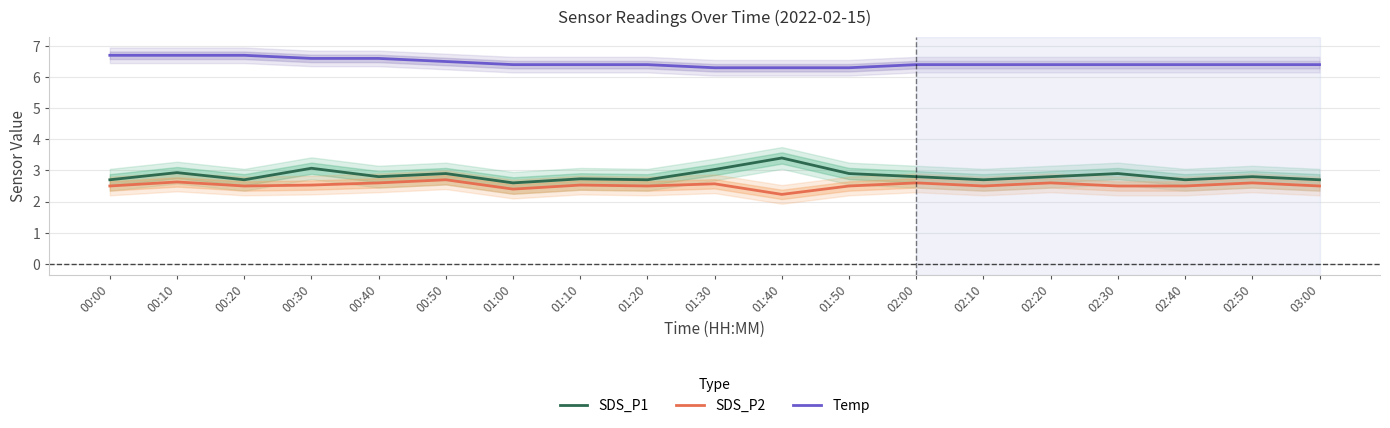

What is the difference between the second highest and minimum values in the SDS_P2 series?

0.4